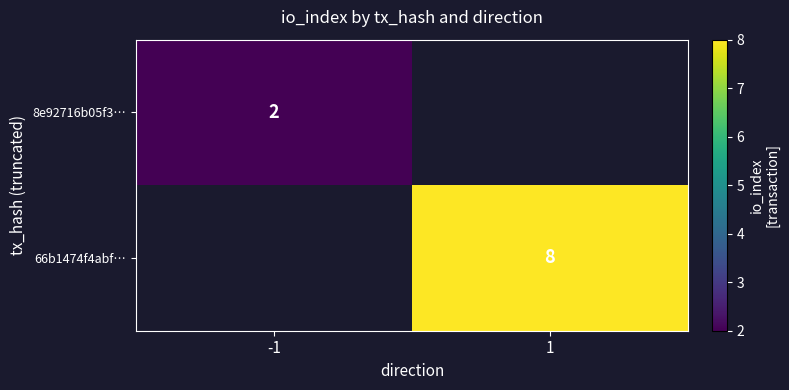

What is the greatest value displayed?

8.0